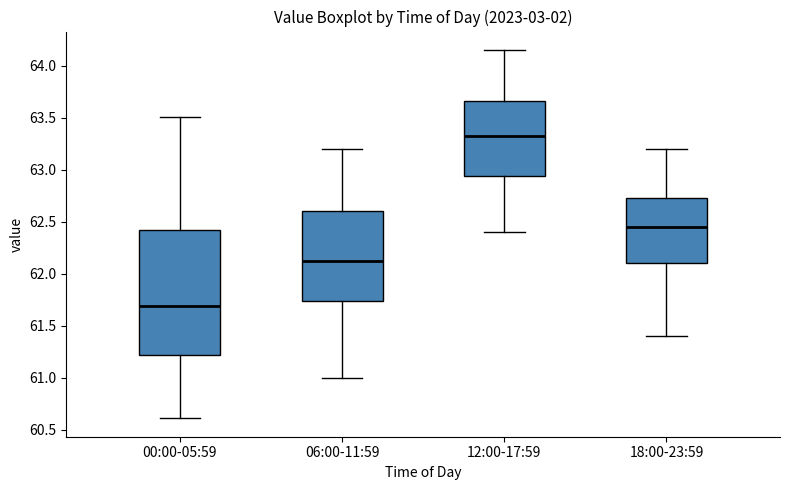

Reading left to right, transcribe this box plot: for each box, give where its median line is, the range the box spans, and where its two whiskers end, as read against the y-axis. The values are not printed on the chart, so give them approximately, as read against the axis.

00:00-05:59: median 61.70, box 61.20 to 62.40, whiskers 60.60 to 63.50
06:00-11:59: median 62.15, box 61.75 to 62.60, whiskers 61.00 to 63.20
12:00-17:59: median 63.35, box 62.95 to 63.65, whiskers 62.40 to 64.15
18:00-23:59: median 62.45, box 62.10 to 62.75, whiskers 61.40 to 63.20